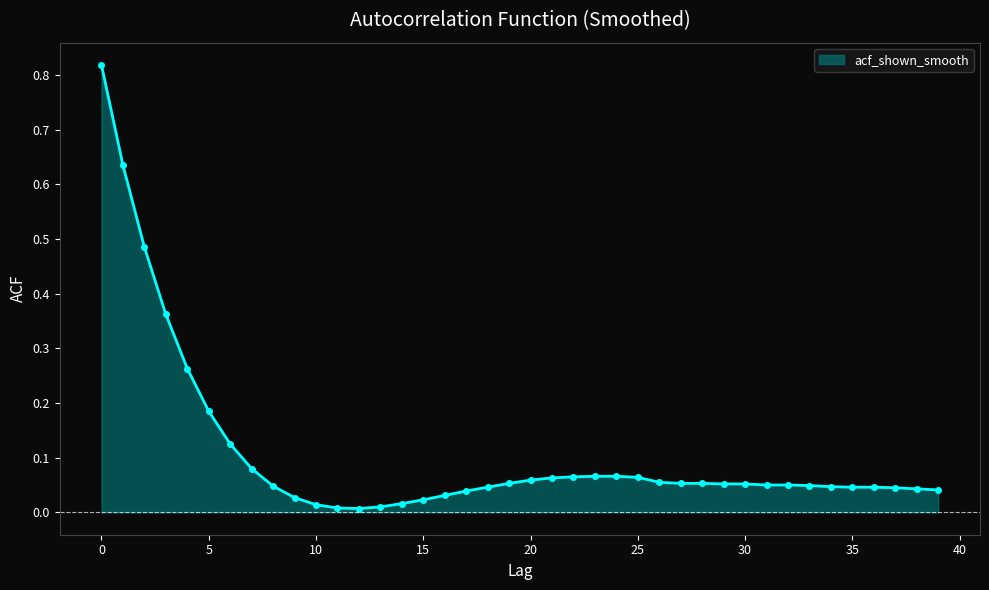

What is the sum of all values?

4.3